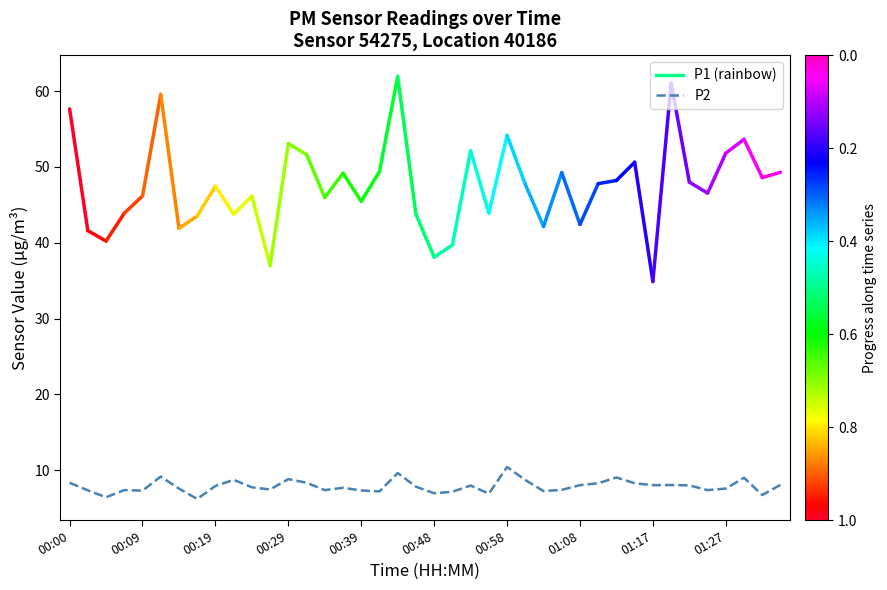

What is the minimum value shown in the chart?

6.2